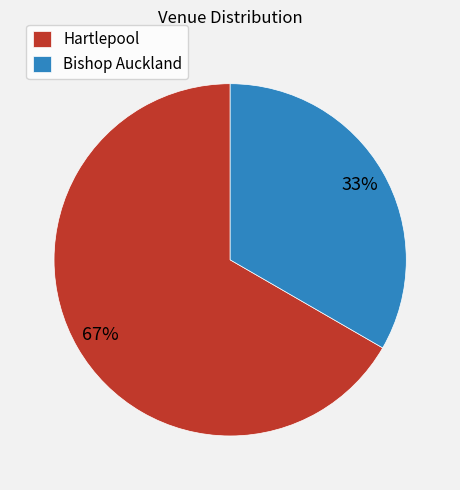

Does any single category account for the majority?

Yes